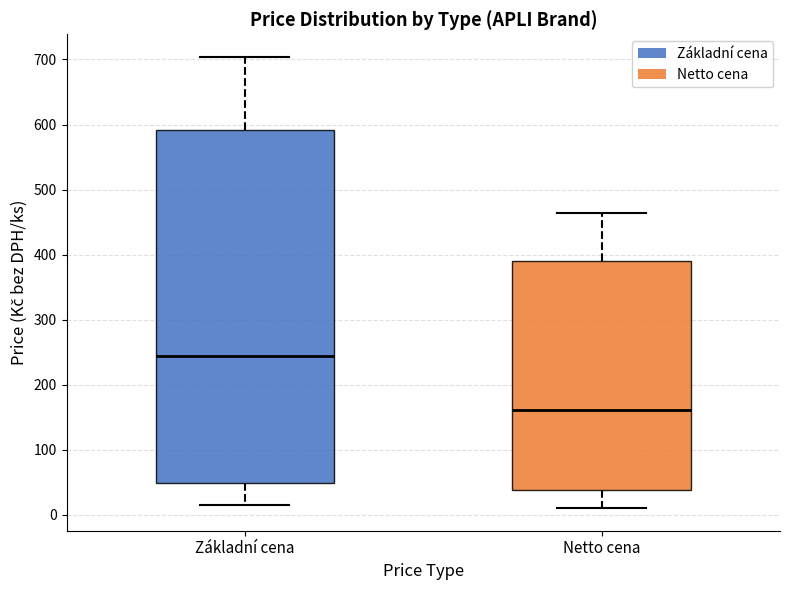

Where is the lower edge of the box for Netto cena on the y-axis? The values are not printed on the chart, so give them approximately, as read against the axis.

40